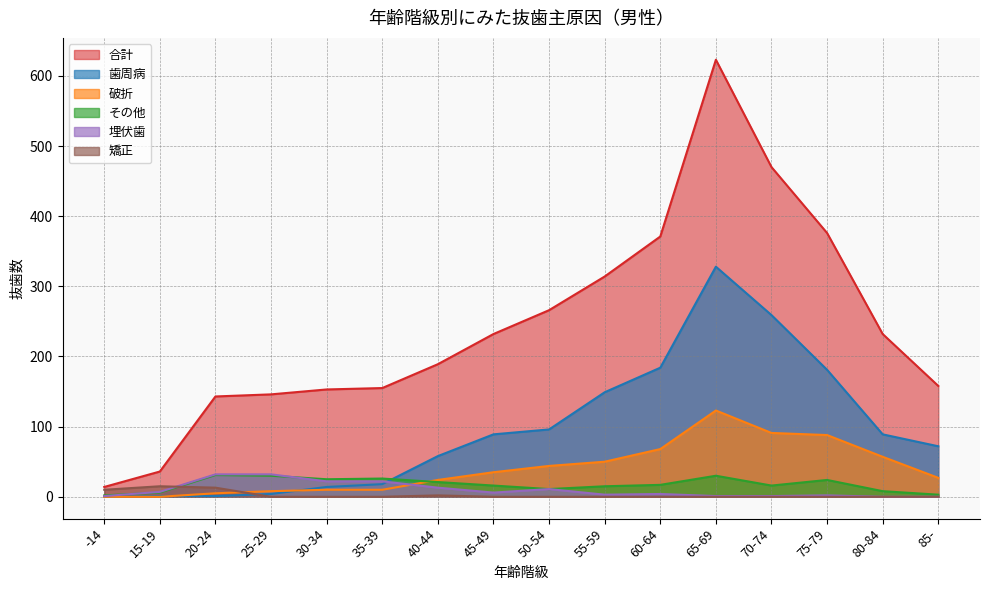

Reading left to right, what are all the values shown in this chart?

合計: 14	36	143	146	153	155	189	232	266	314	371	623	470	376	232	158
破折: 0	0	5	8	10	10	24	35	44	50	68	123	91	88	57	27
歯周病: 0	1	1	4	14	18	58	89	96	149	184	328	259	181	89	72
その他: 2	6	31	30	25	26	21	16	11	15	17	30	16	24	8	3
埋伏歯: 1	7	32	32	22	22	13	6	11	3	4	1	1	2	0	0
矯正: 10	15	13	0	0	0	2	0	0	0	0	0	0	0	0	0